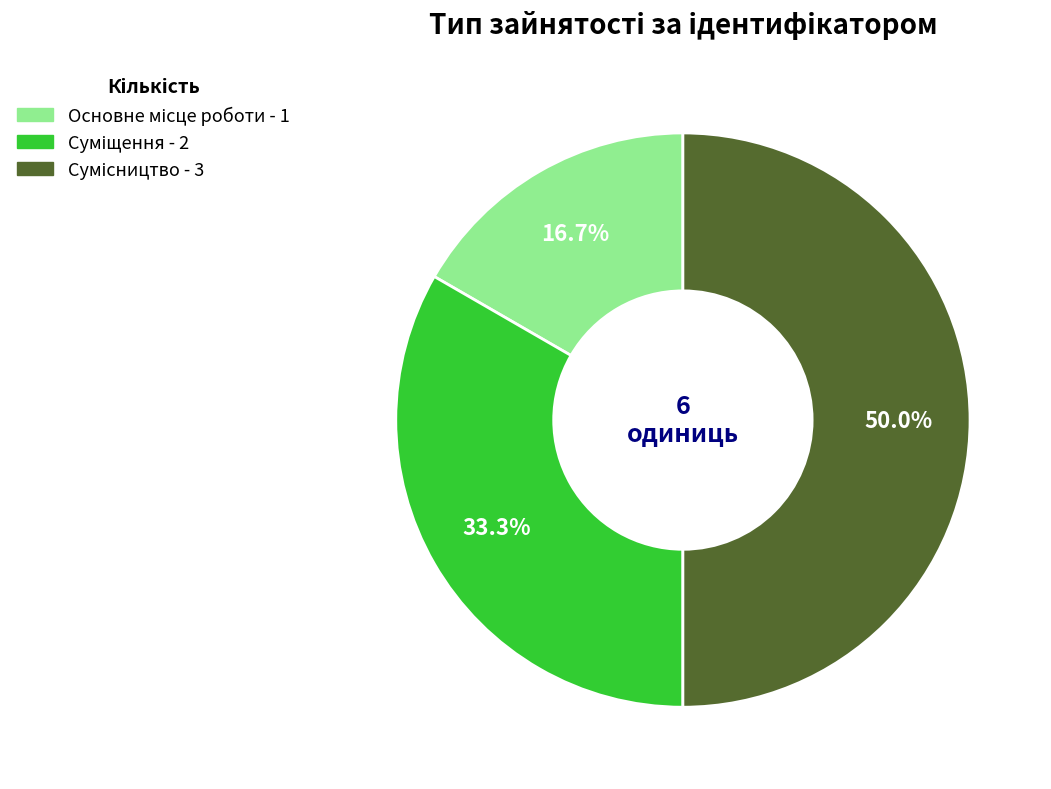

How many segments does this pie chart have?

3